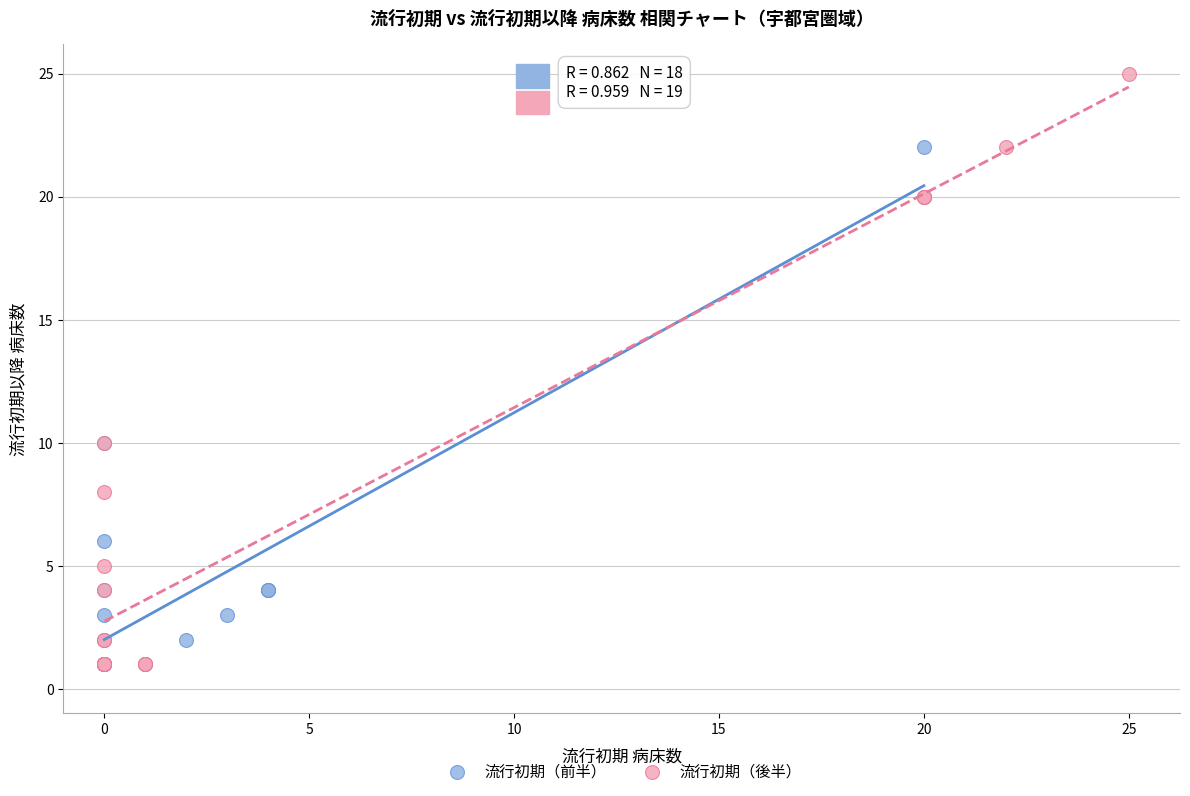

Which series reaches the maximum Y coordinate?

流行初期（後半）